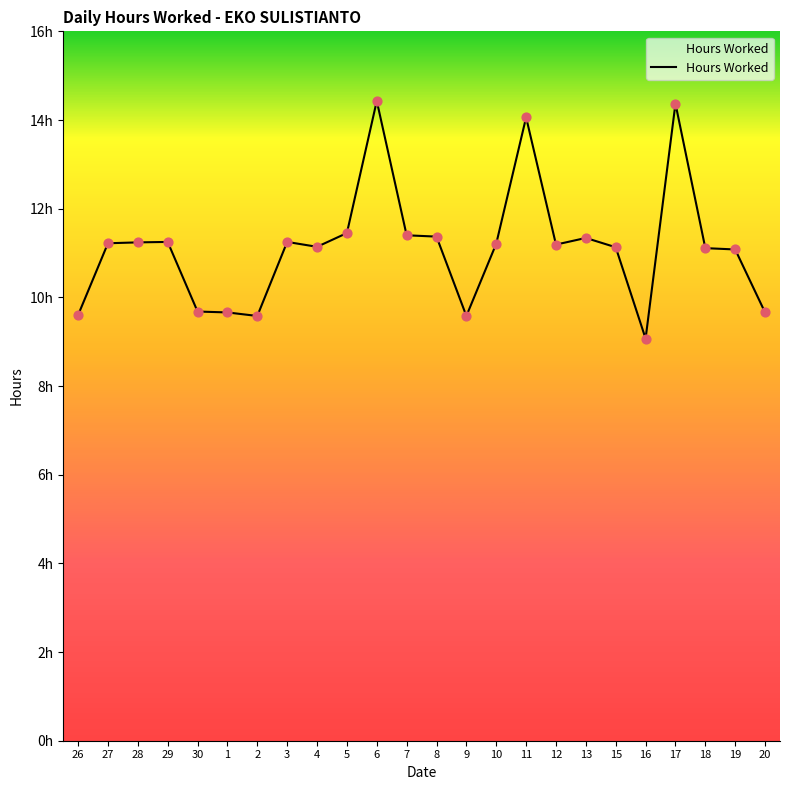

Does the chart have visible grid lines?

No